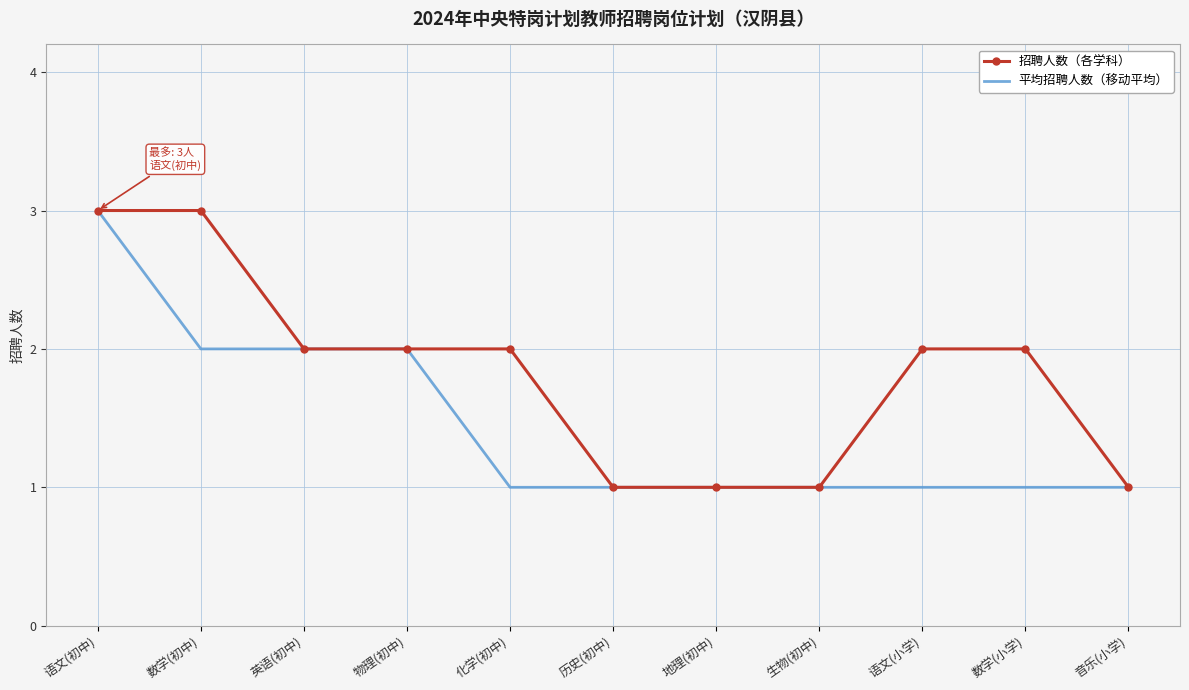

What position from the right is 语文(小学)?

3